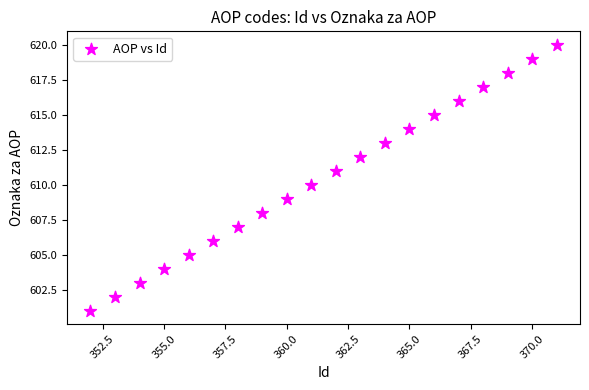

What is the range of Y values (max minus min)?

19